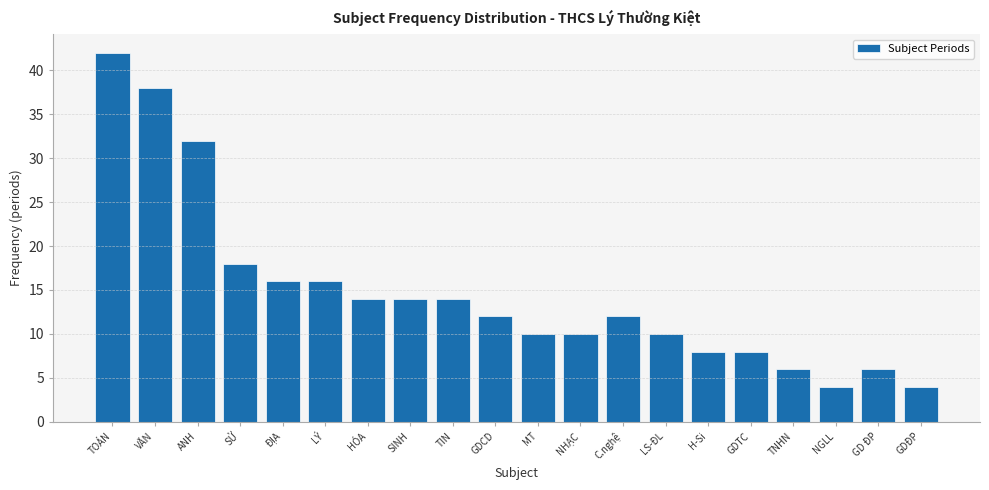

Reading left to right, what are all the values shown in this chart?

TOÁN=42	VĂN=38	ANH=32	SỬ=18	ĐỊA=16	LÝ=16	HÓA=14	SINH=14	TIN=14	GDCD=12	MT=10	NHẠC=10	C.nghệ=12	LS-ĐL=10	H-Si=8	GDTC=8	TNHN=6	NGLL=4	GD ĐP=6	GDĐP=4